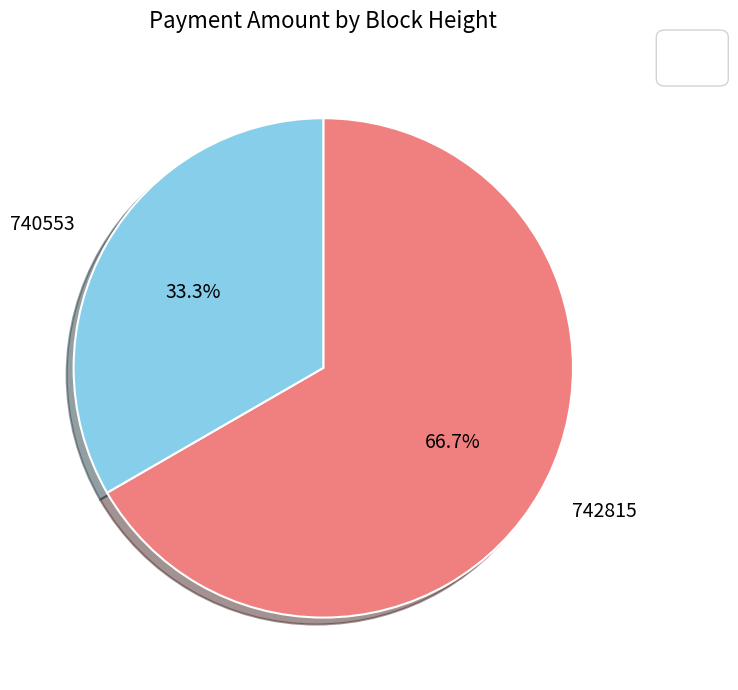

What percentage is the 740553 slice, to the nearest percent?

33%